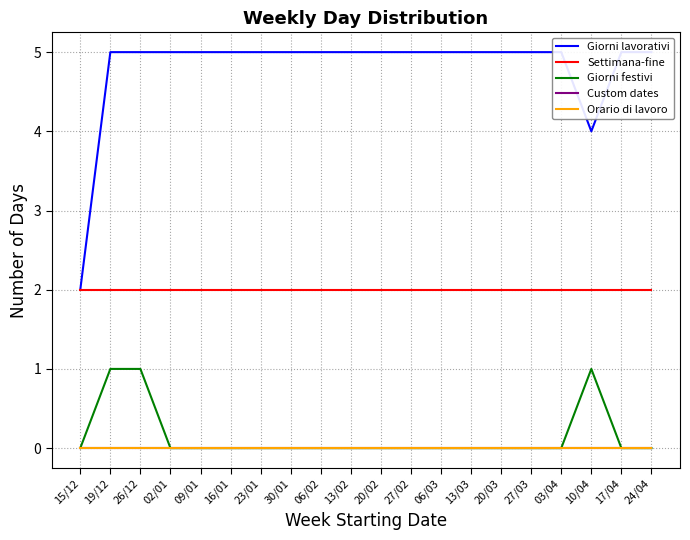

Rank the categories by Giorni lavorativi value from highest to lowest.

19/12, 26/12, 02/01, 09/01, 16/01, 23/01, 30/01, 06/02, 13/02, 20/02, 27/02, 06/03, 13/03, 20/03, 27/03, 03/04, 17/04, 24/04, 10/04, 15/12